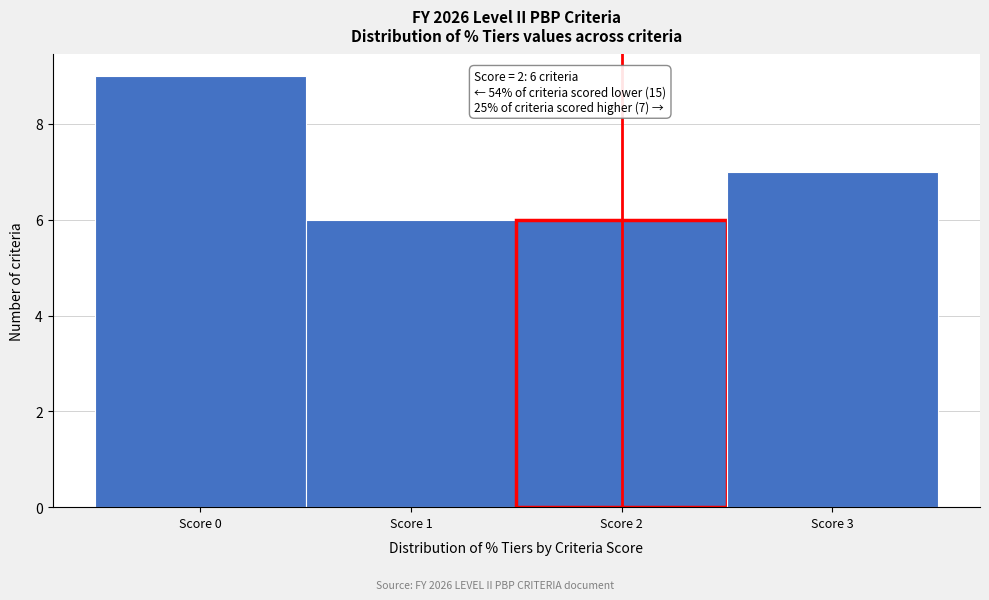

Reading left to right, list all the values displayed in this chart.

9	6	6	7